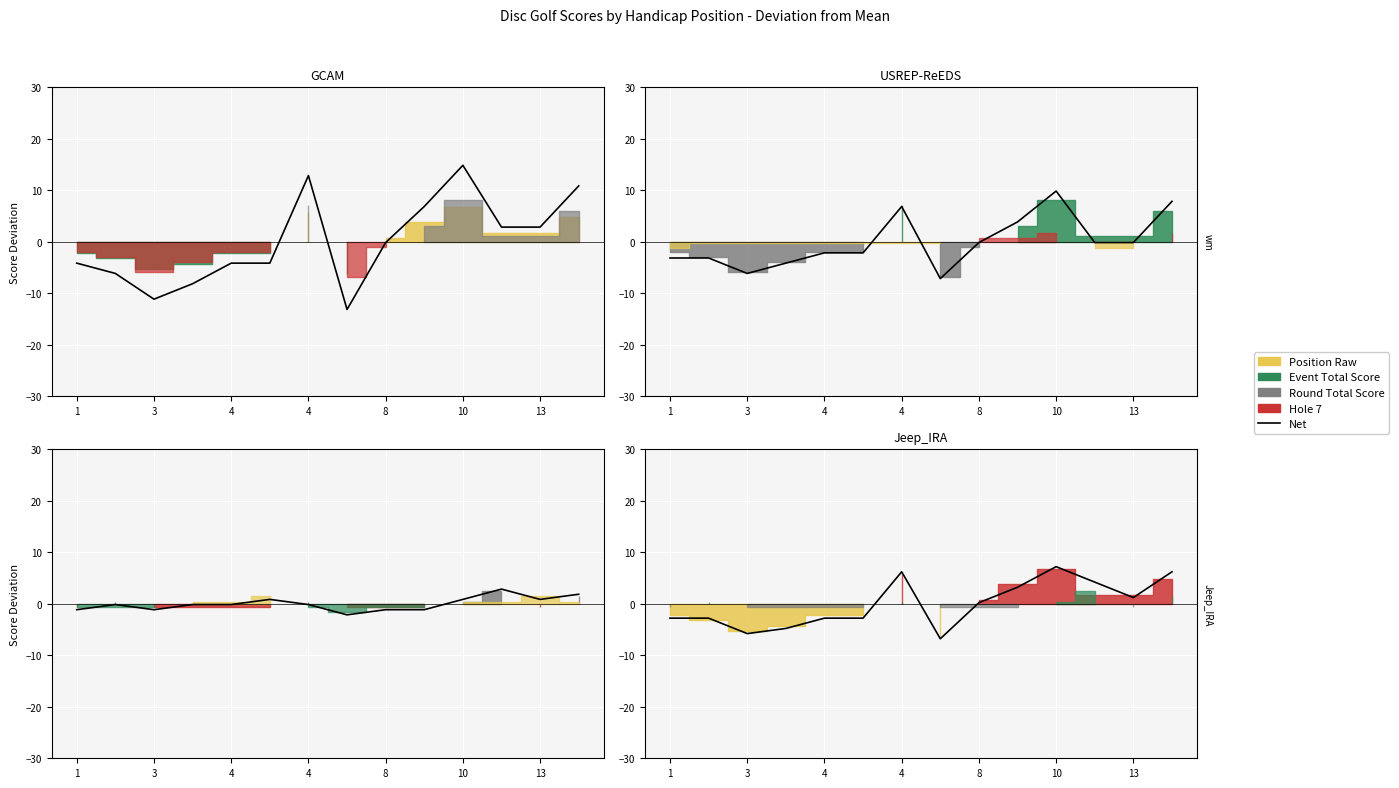

The value at 10 is 7.2. True or false?

True